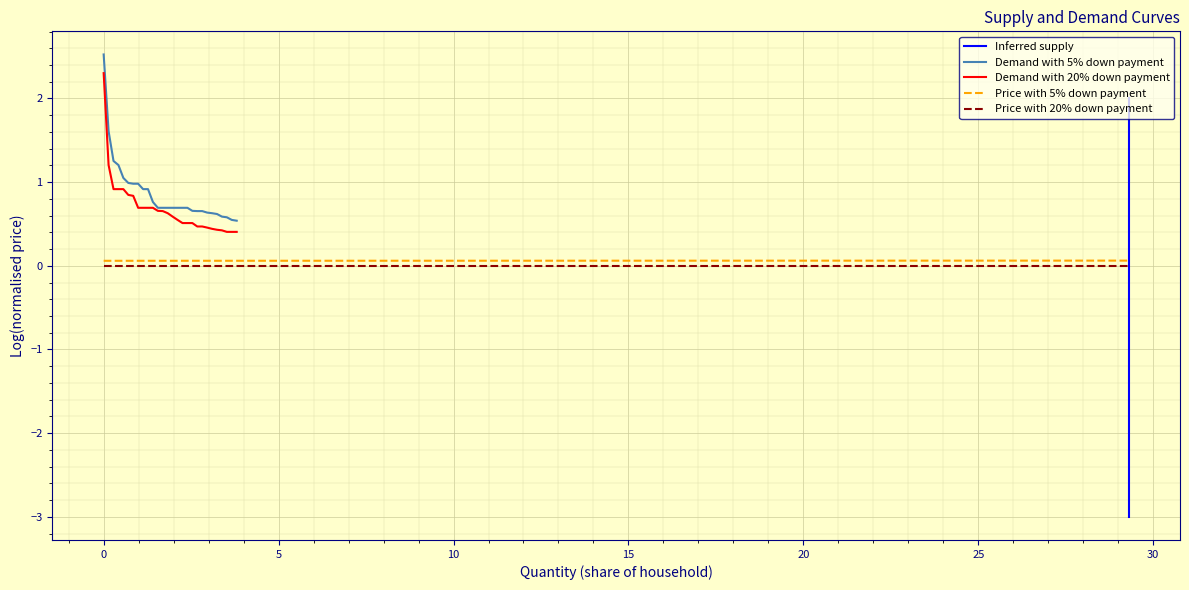

What is the maximum value for Demand with 5% down payment?

2.5